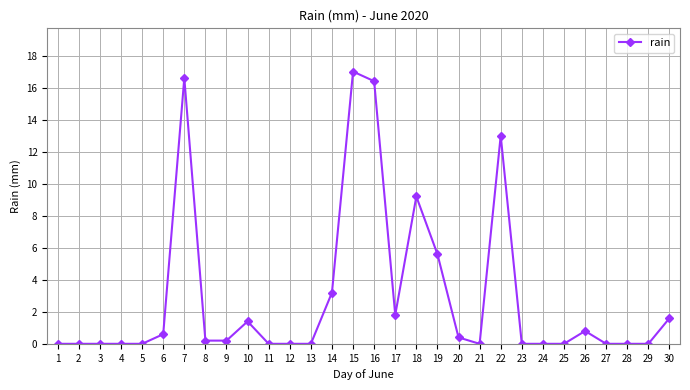

How many lines are shown in the chart?

1